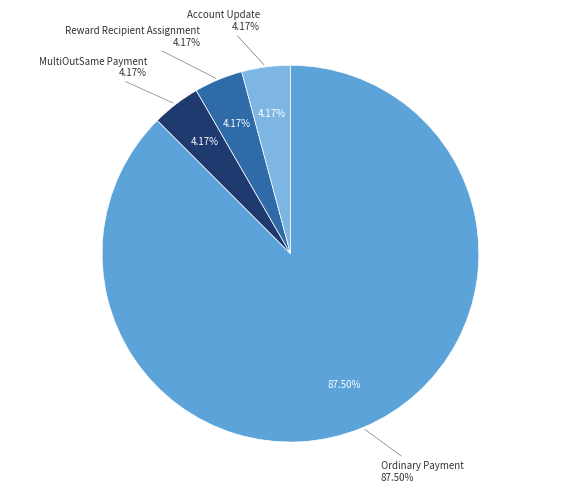

To the nearest percent, what is the combined percentage of Reward Recipient Assignment and Other?

8%